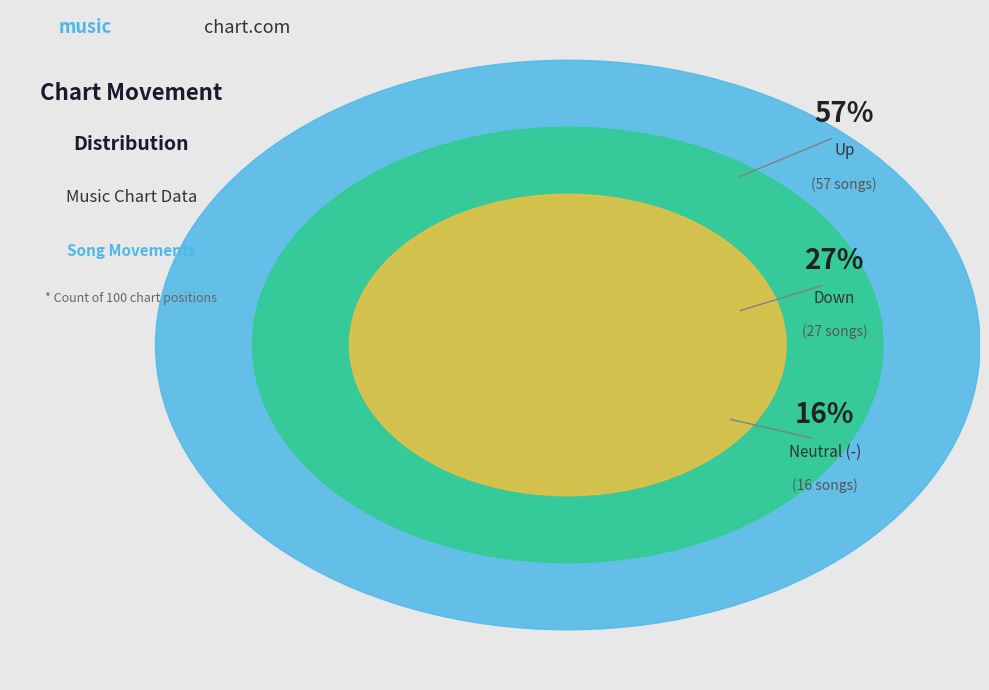

Which category accounts for the majority?

up